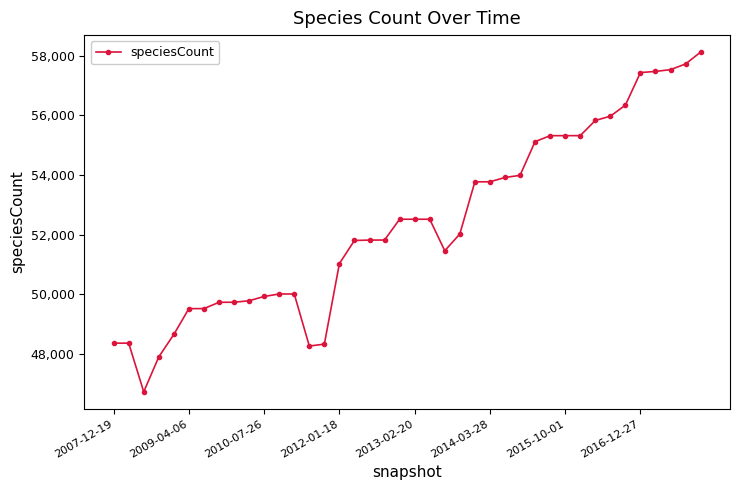

What is the difference between the second highest and minimum values?

10999